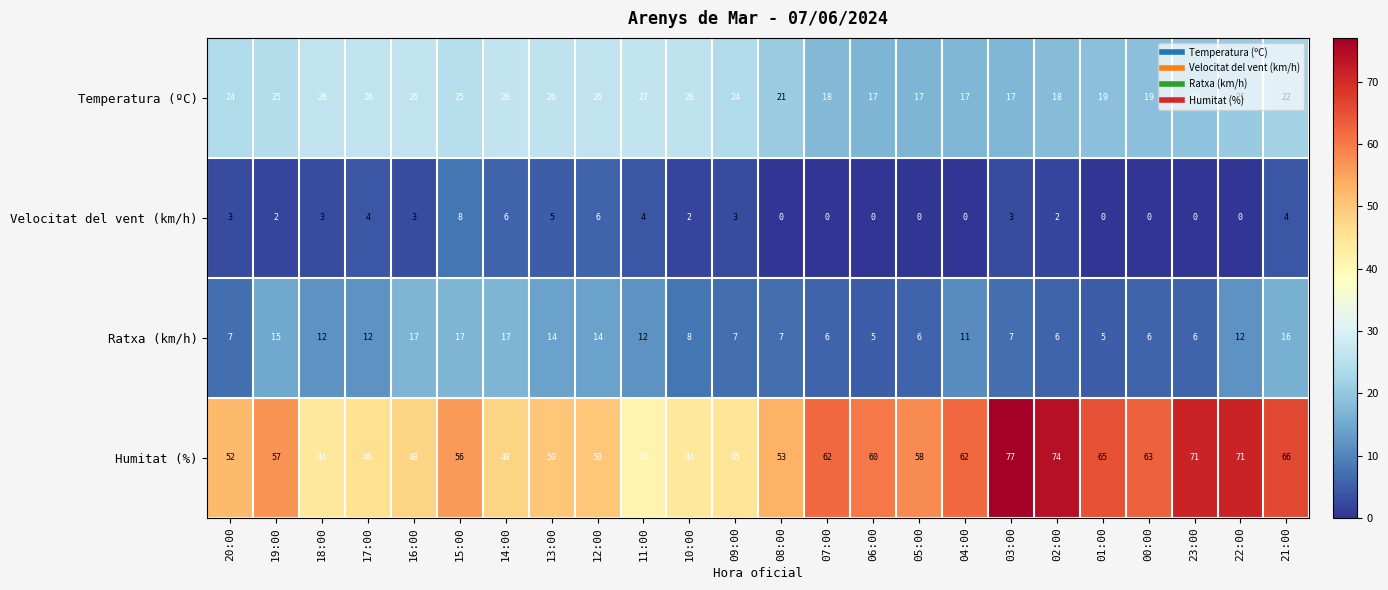

The Ratxa (km/h) series shows 6 at 23:00. True or false?

True